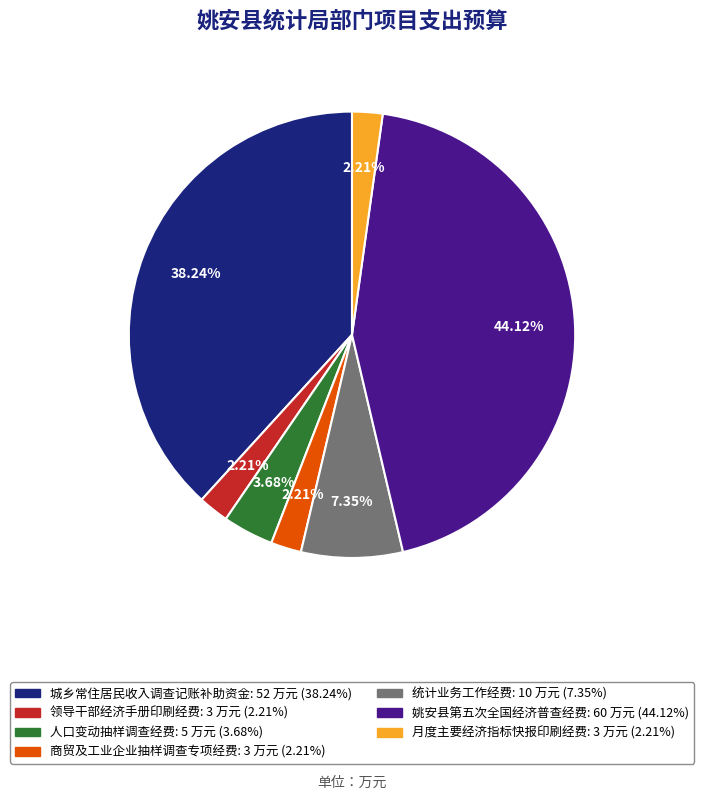

Combined, do 月度主要经济指标快报印刷经费 and 姚安县第五次全国经济普查经费 account for over 50%?

No